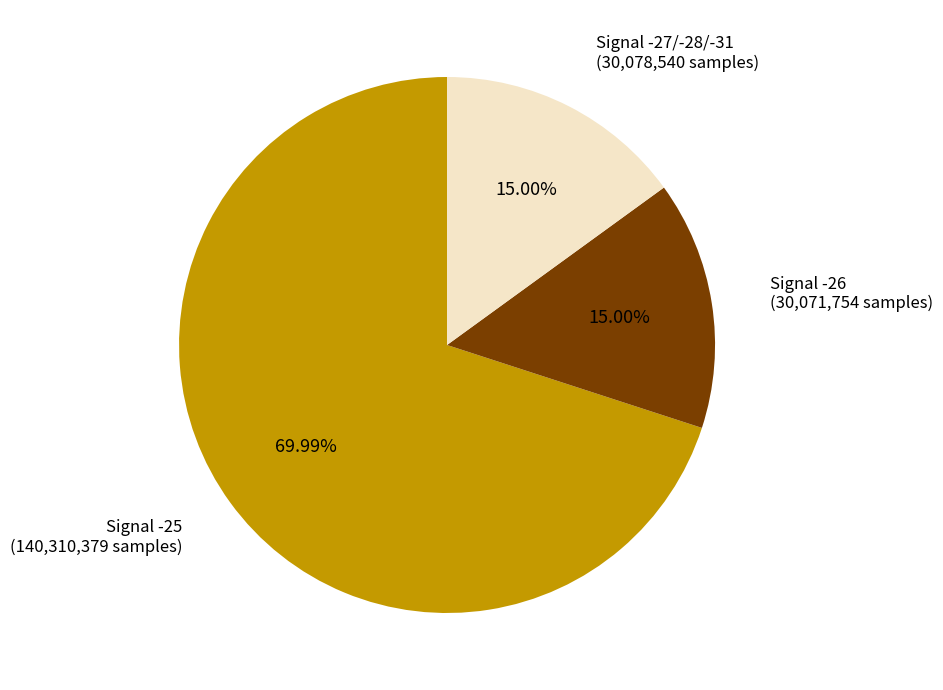

Do Signal -27/-28/-31 (30,078,540 samples) and Signal -25 (140,310,379 samples) together represent more than half of the pie?

Yes